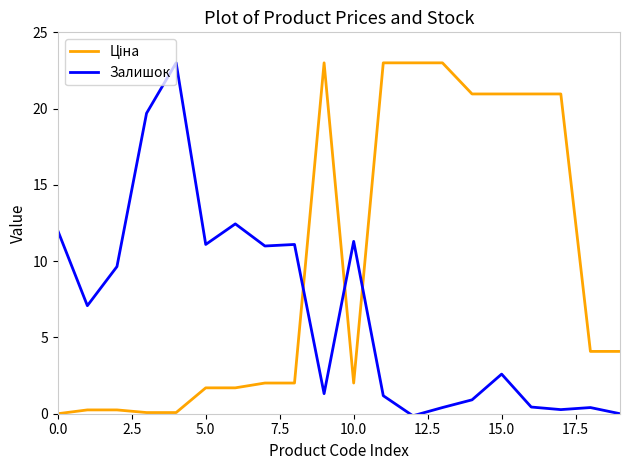

What is the maximum value shown in the chart?

23.0